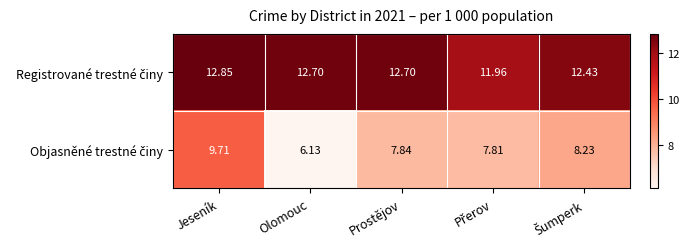

At how many categories does at least one series exceed 10?

5